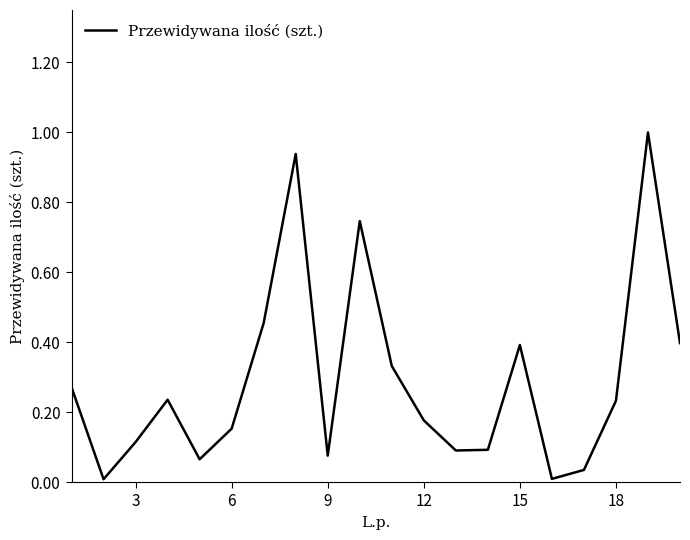

What is the difference between the maximum and minimum values?

1.0